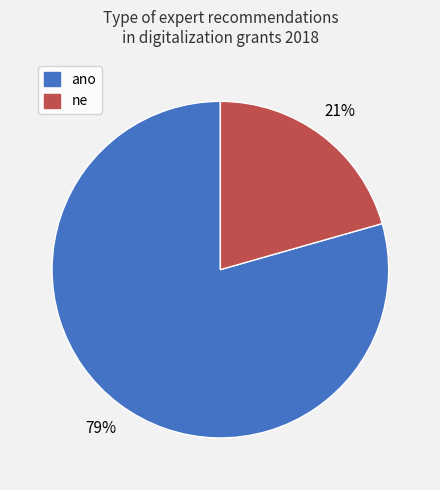

What is the largest slice in the pie chart?

ano